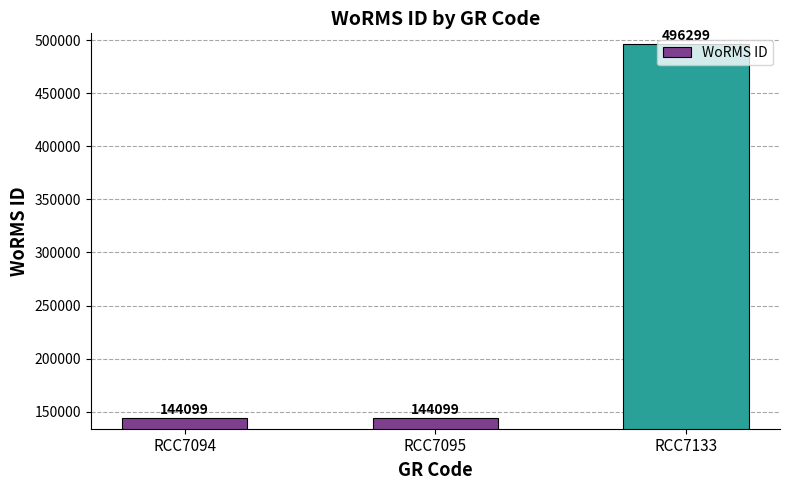

True or false: the data shows 217181 at RCC7095.

False